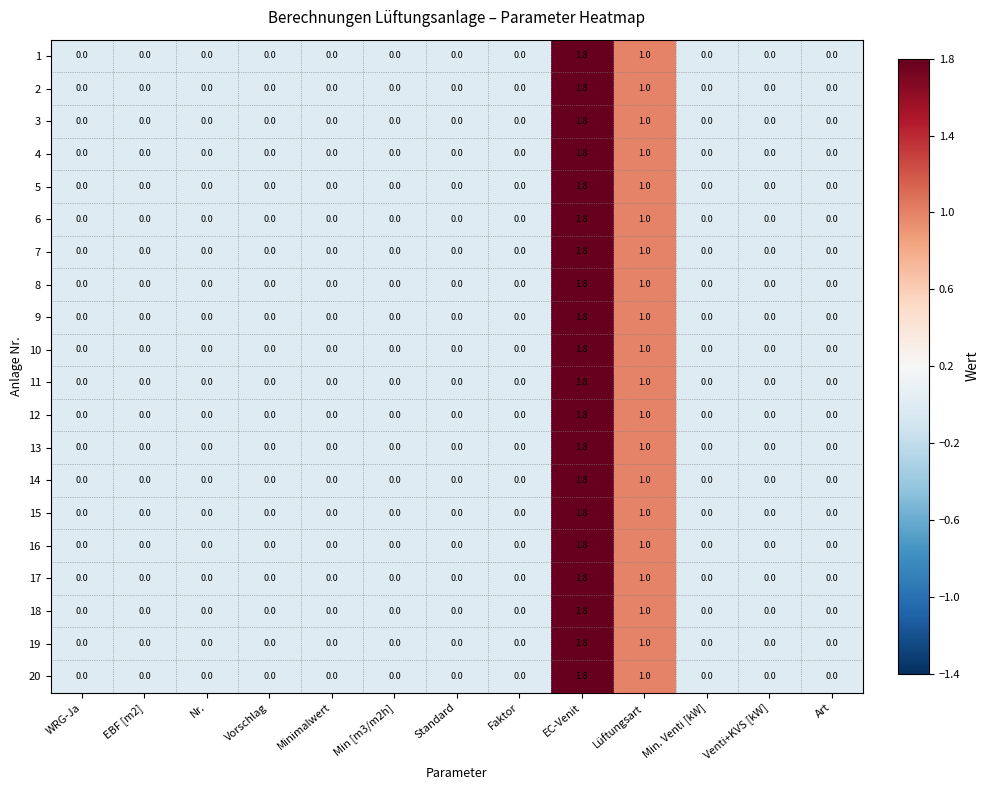

How many 4 values are between 0 and 1?

12